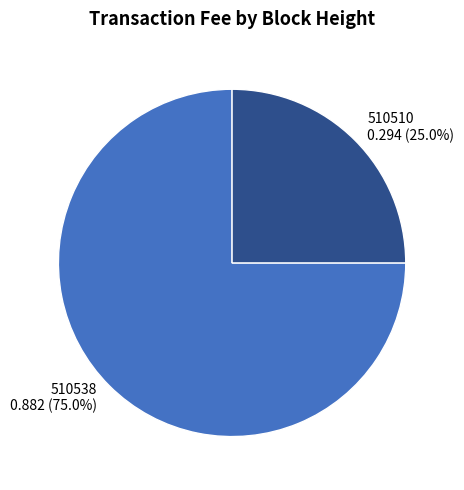

How many slices are in this pie chart?

2